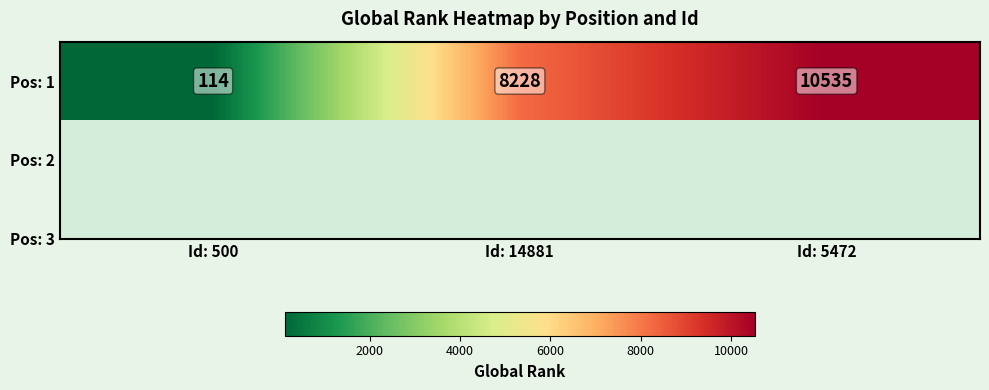

List the labels in order of value, largest first.

Id: 5472, Id: 14881, Id: 500